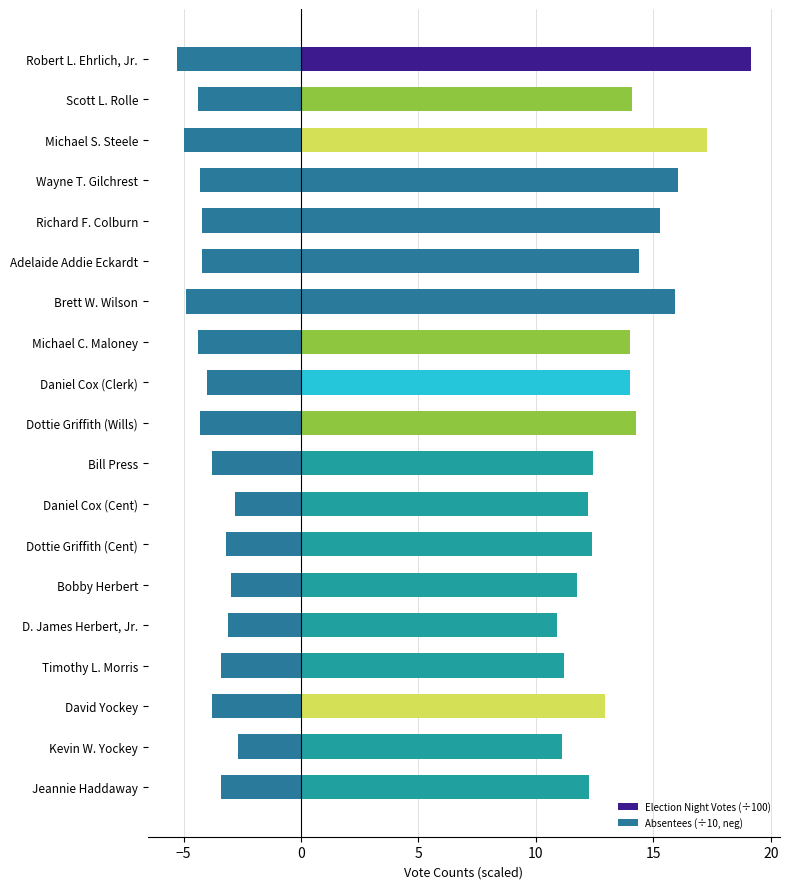

Where does the Absentees (÷10, neg) series first go above -4?

Bill Press